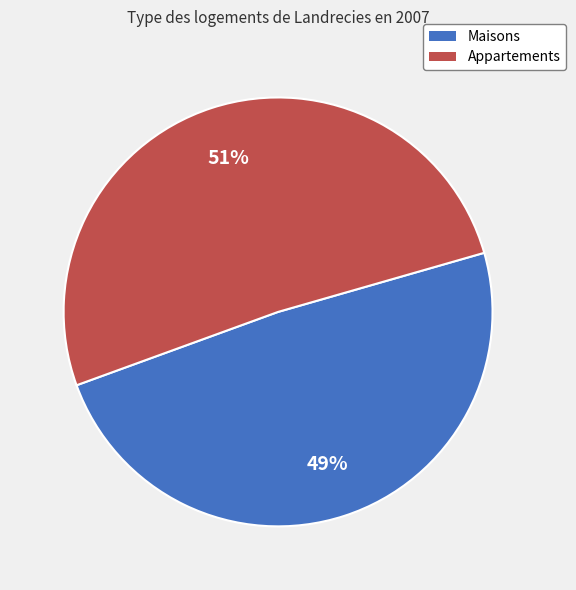

Is the sum of Maisons and Appartements greater than half?

Yes